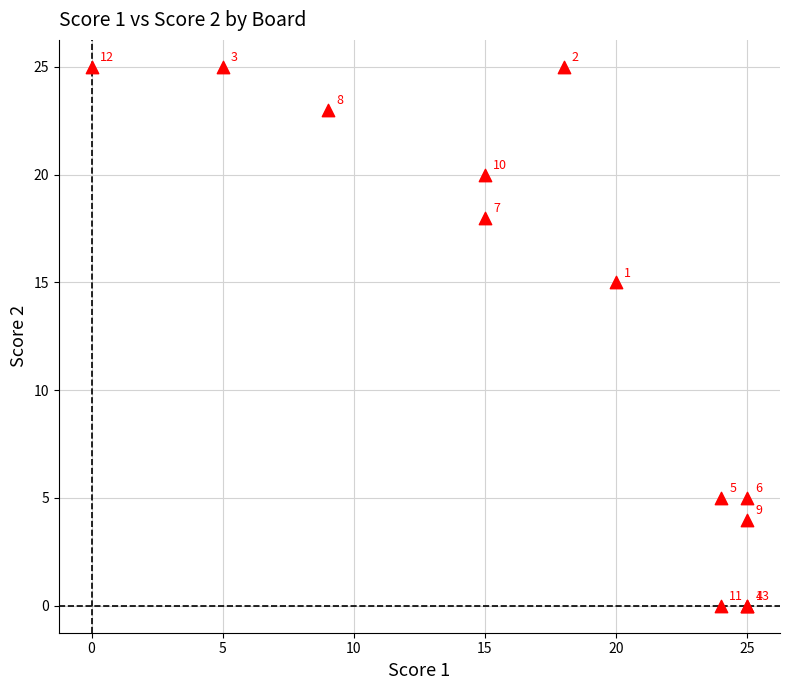

What Y value in the scatter plot is closest to 12?

15